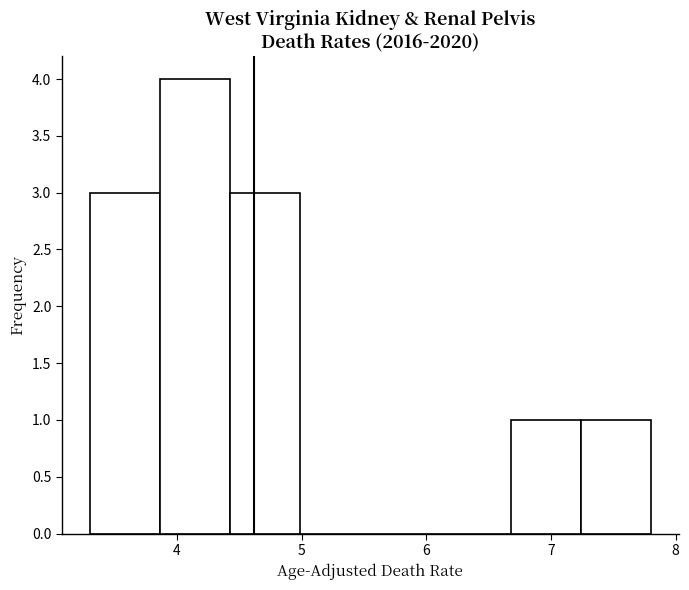

Reading left to right, list every bar in this chart as the range it spans on the x-axis followed by its height. Neither the bar edges nor the heights are printed on the chart, so give them approximately, as read against the axes.

3.3 to 3.9: 3
3.9 to 4.4: 4
4.4 to 5.0: 3
5.0 to 5.6: 0
5.6 to 6.1: 0
6.1 to 6.7: 0
6.7 to 7.2: 1
7.2 to 7.8: 1